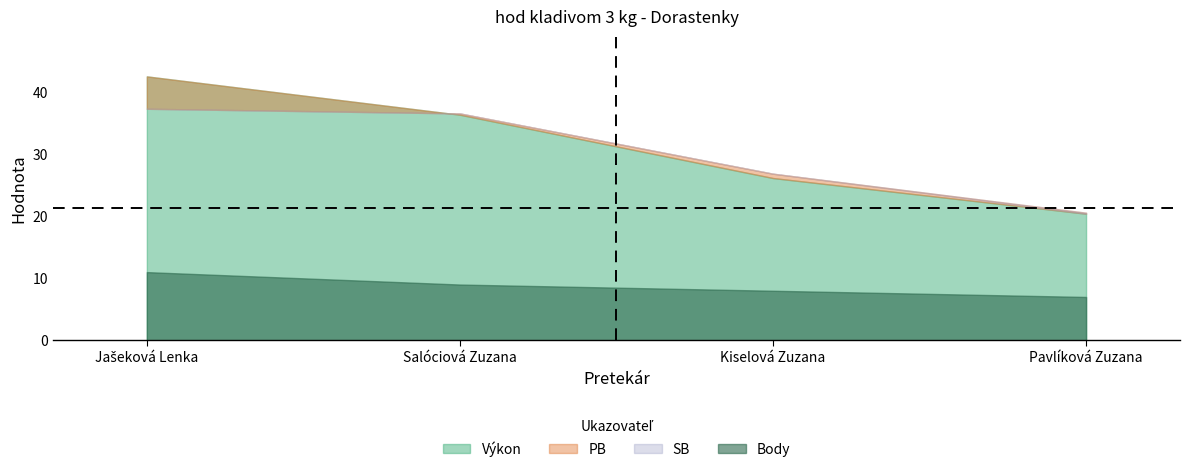

At which category does the chart reach its peak across all series?

Jašeková Lenka